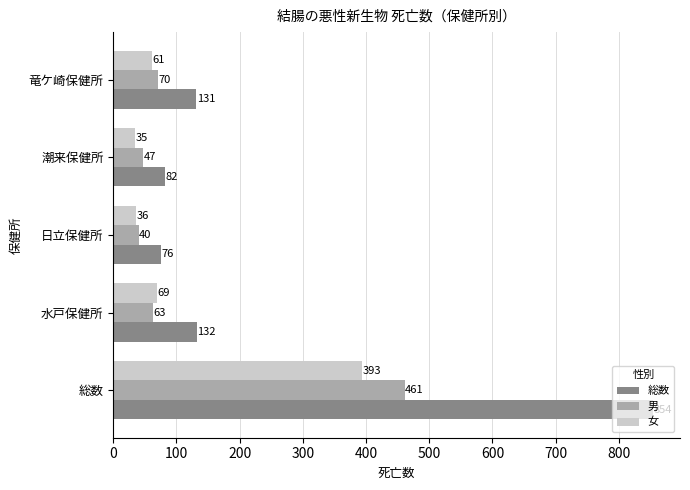

Is it true that 男 equals 124 at 竜ケ崎保健所?

False